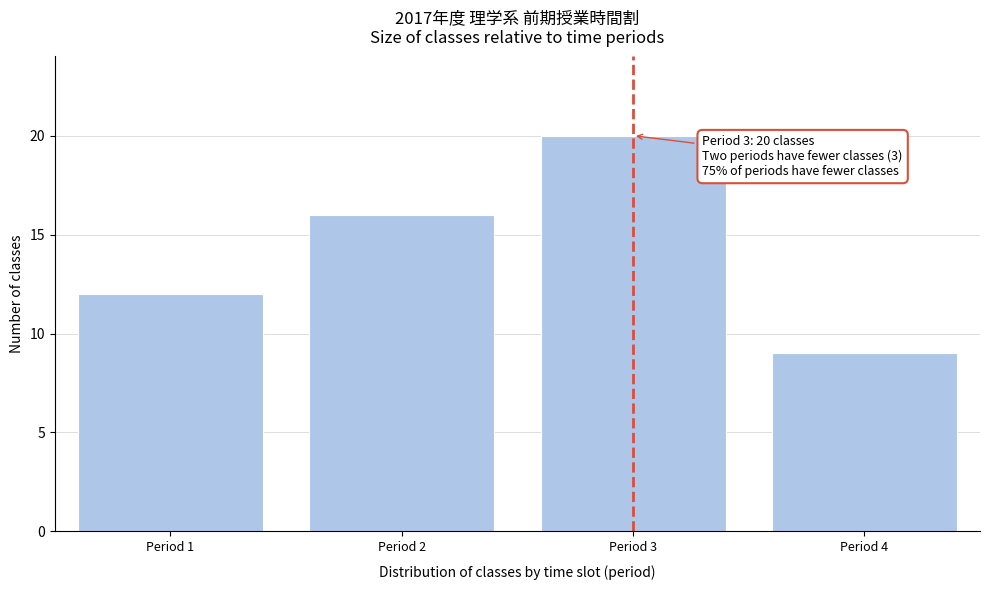

Reading right to left, extract all data points from this chart.

Period 4=9	Period 3=20	Period 2=16	Period 1=12